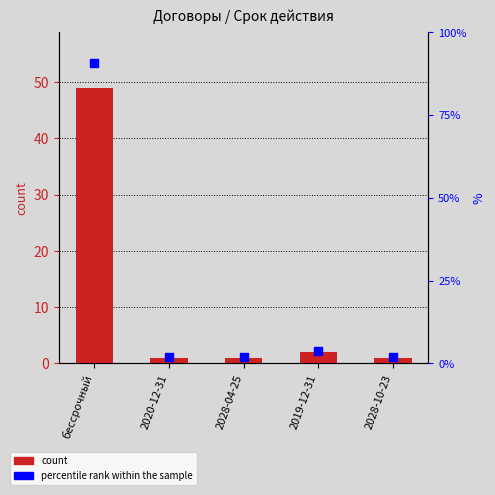

Is the value of count at 2028-10-23 greater than the value of percentile rank within the sample at 2019-12-31?

No